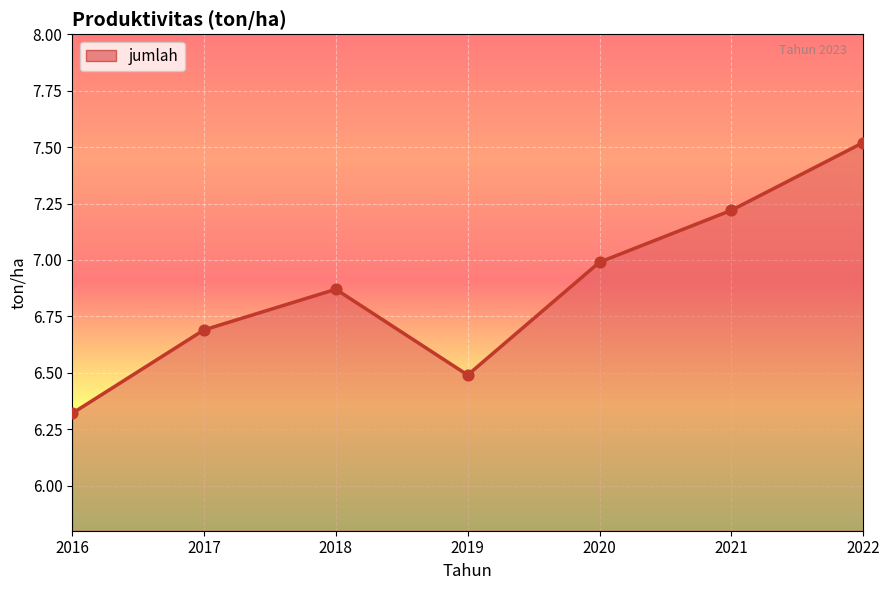

What is the change in value from 2019 to 2020?

+0.5